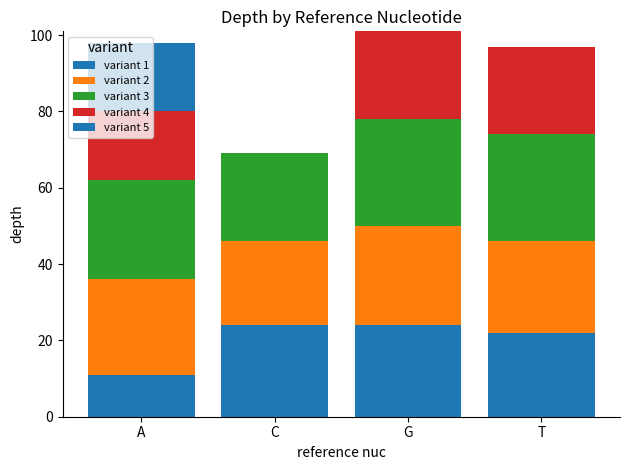

Are the bars horizontal?

No